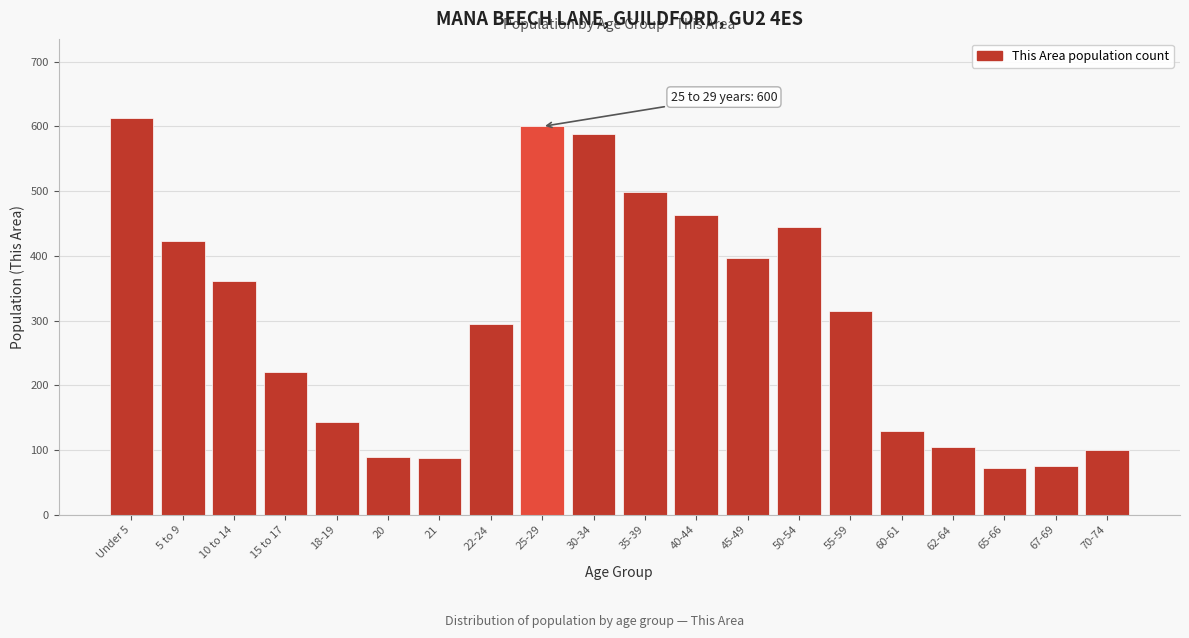

What is the ratio of the value at 45-49 to the value at 18-19?

2.8